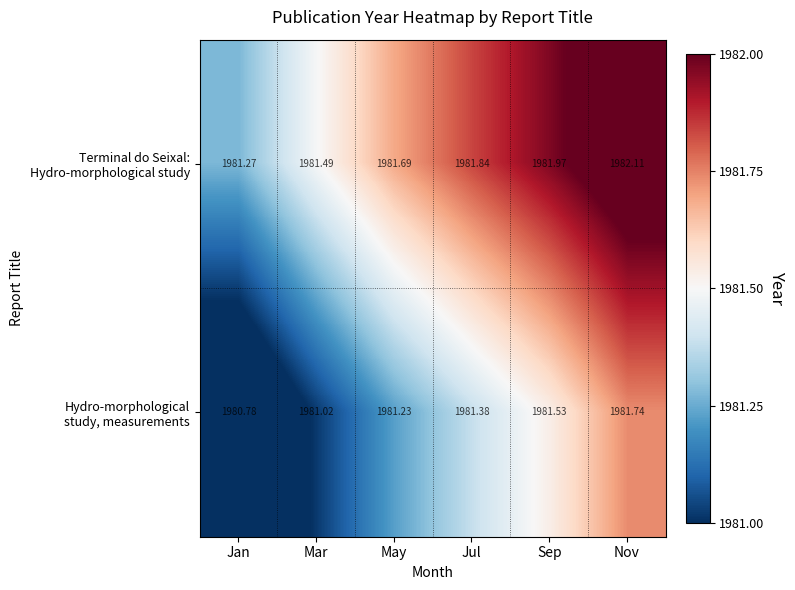

What is the total value across all series at May?

3962.9